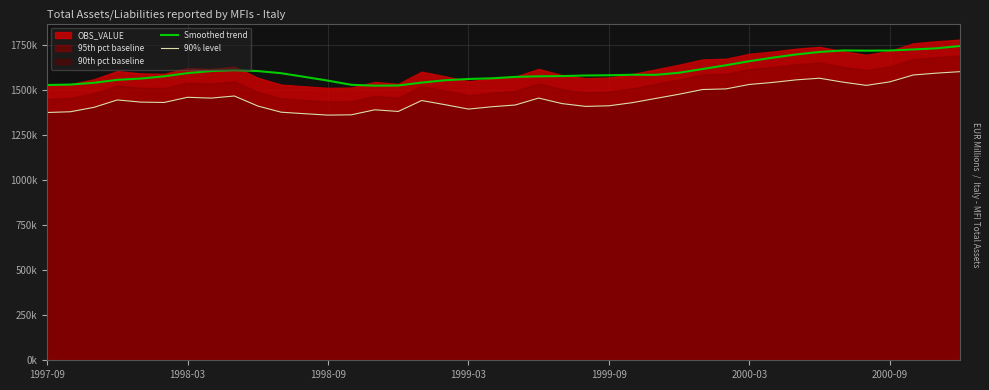

What is the greatest value displayed?

1745710.8